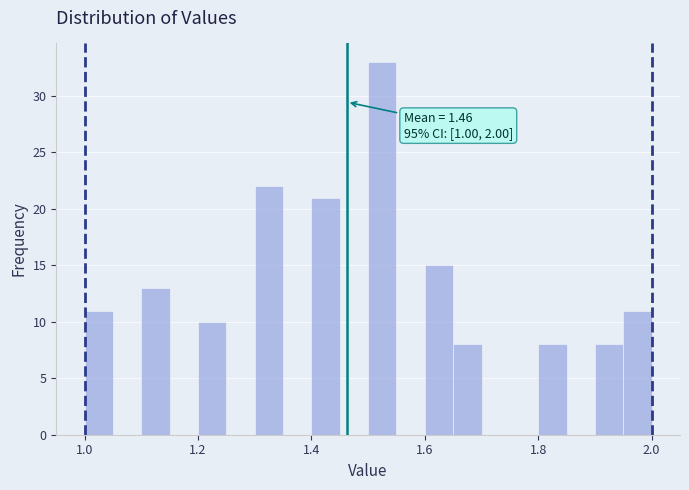

Read against the x-axis, roughly where is the centre of the tallest bar?

1.52